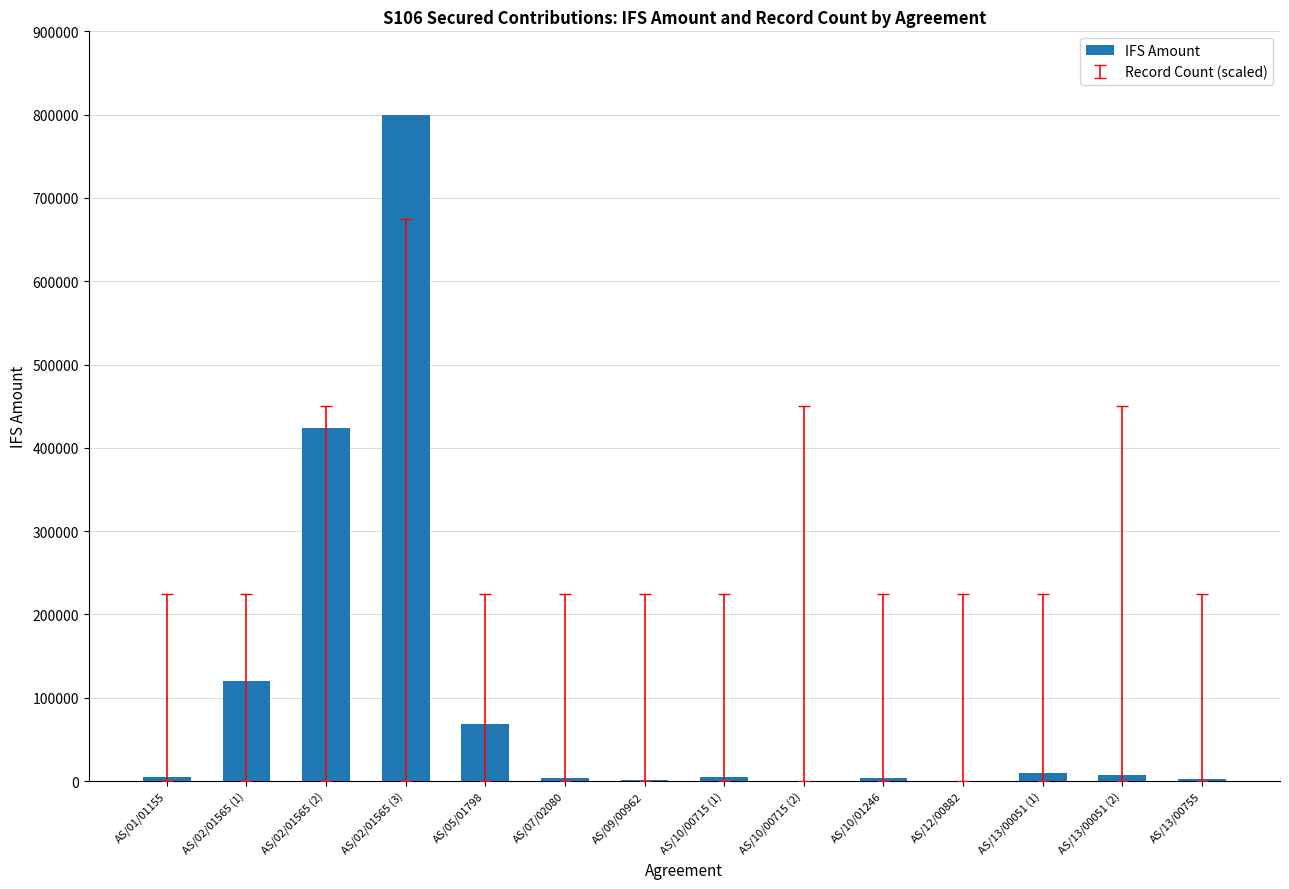

What is the greatest value displayed?

800000.0